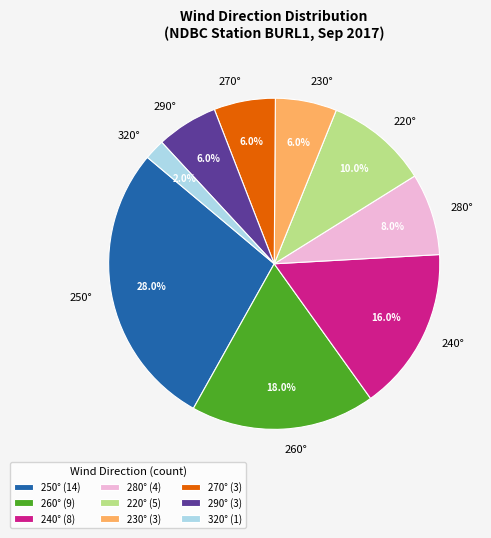

Which has a higher value, 260° or 280°?

260°